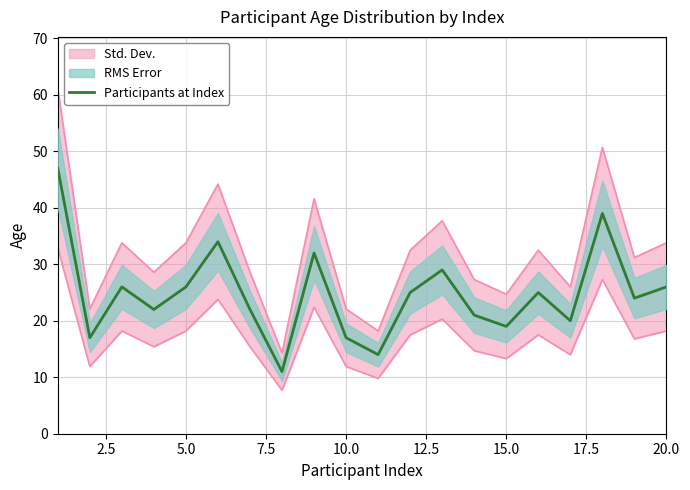

Is this an area chart (filled region under the line)?

No